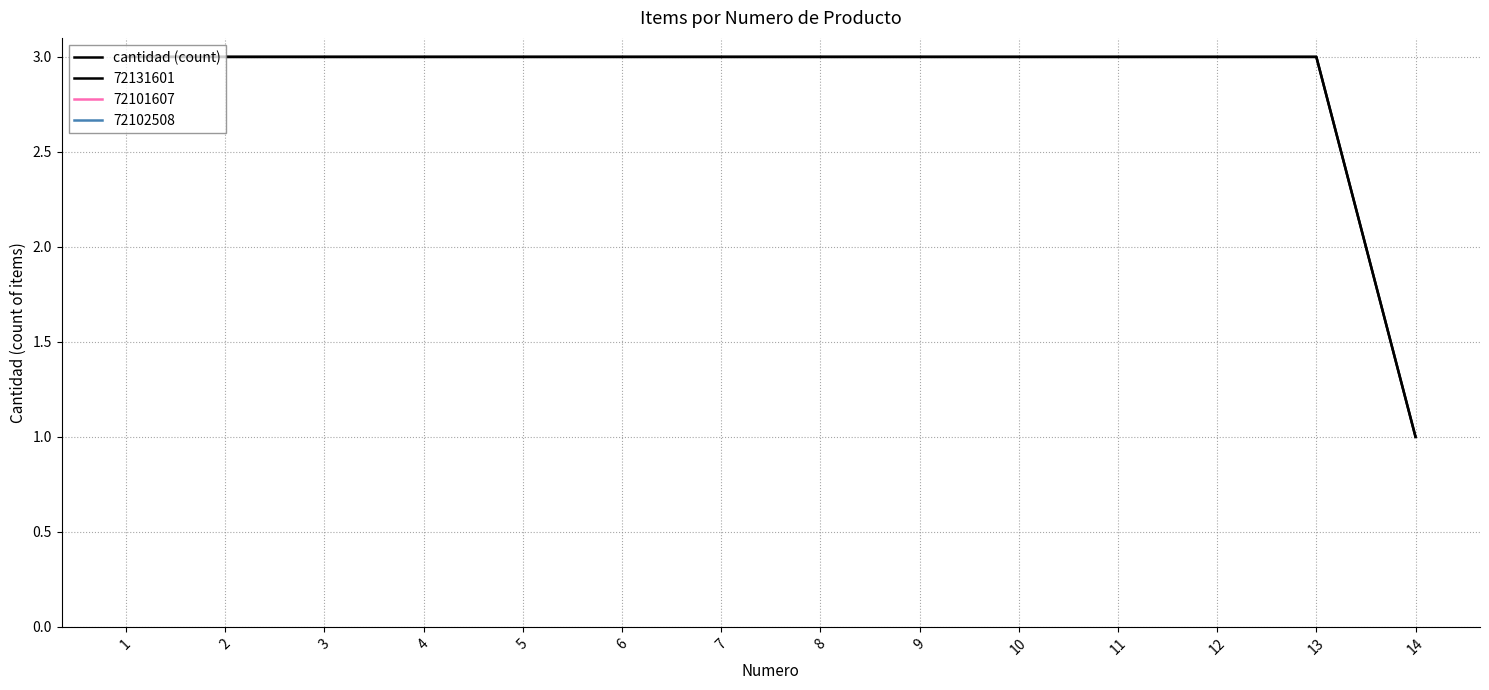

List the labels in order of value, smallest first.

14, 1, 2, 3, 4, 5, 6, 7, 8, 9, 10, 11, 12, 13